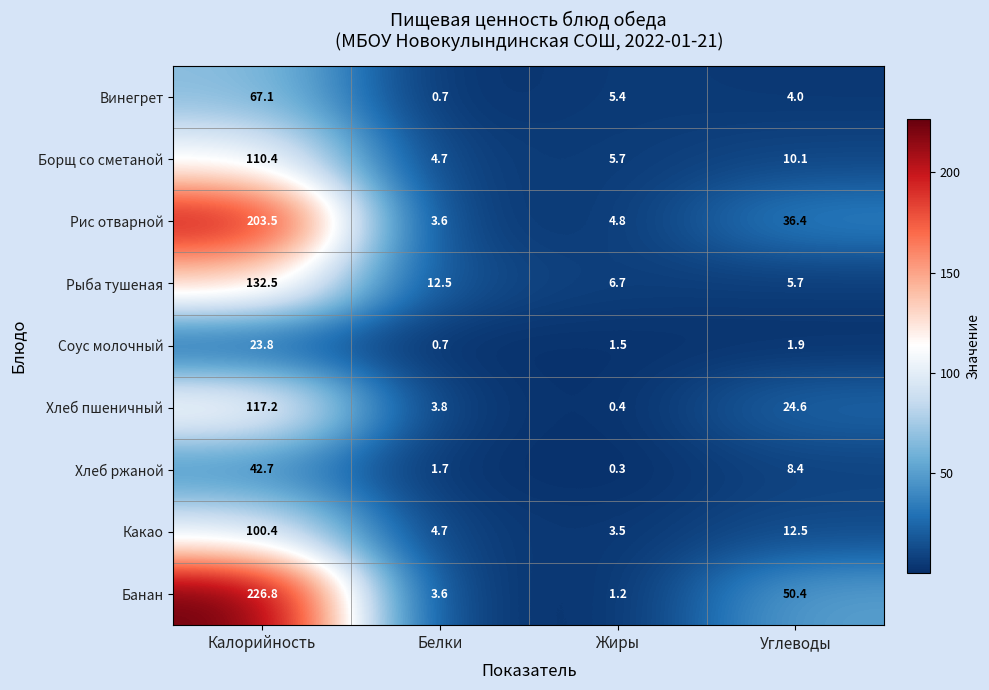

At which label is Хлеб ржаной closest to 21?

Углеводы